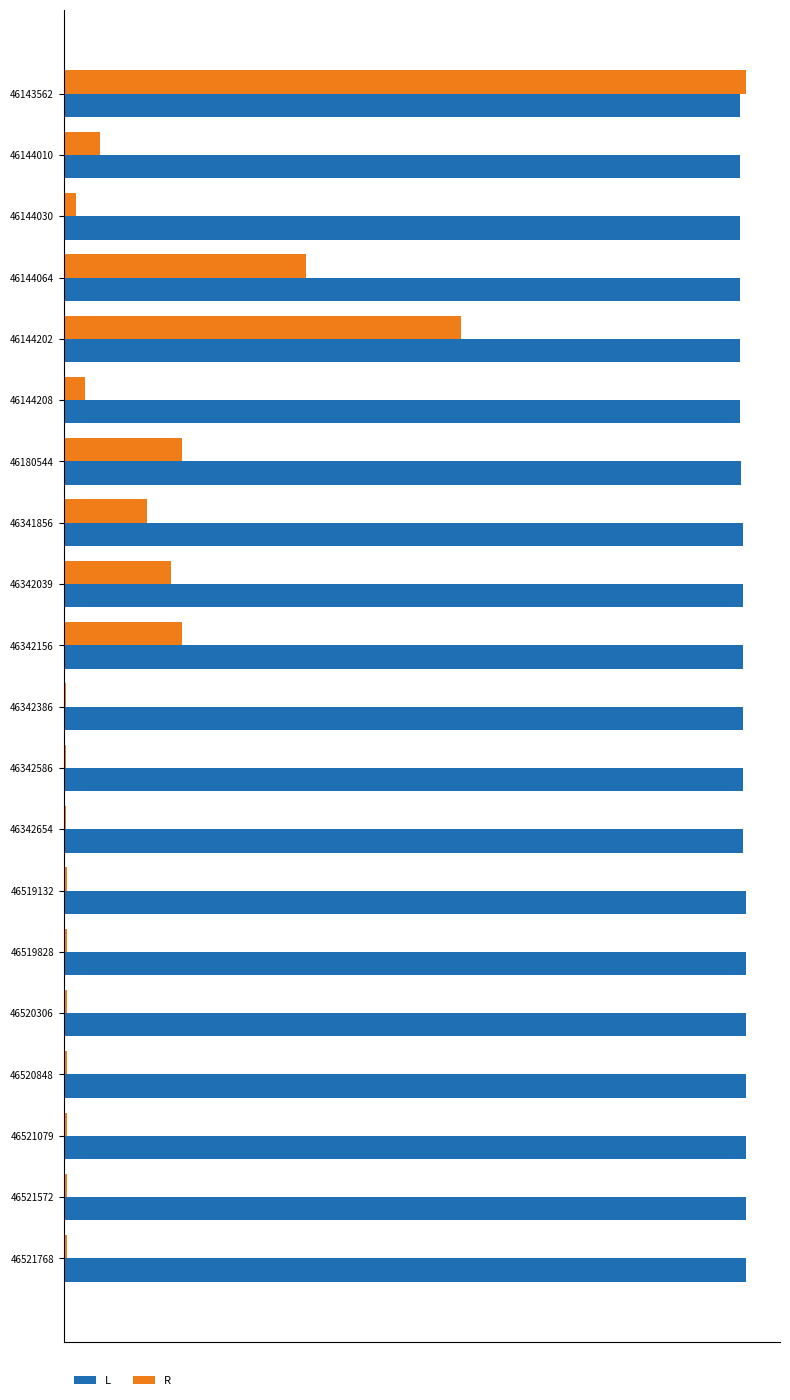

What is the value of the R bar at the 4th from the left?

0.4